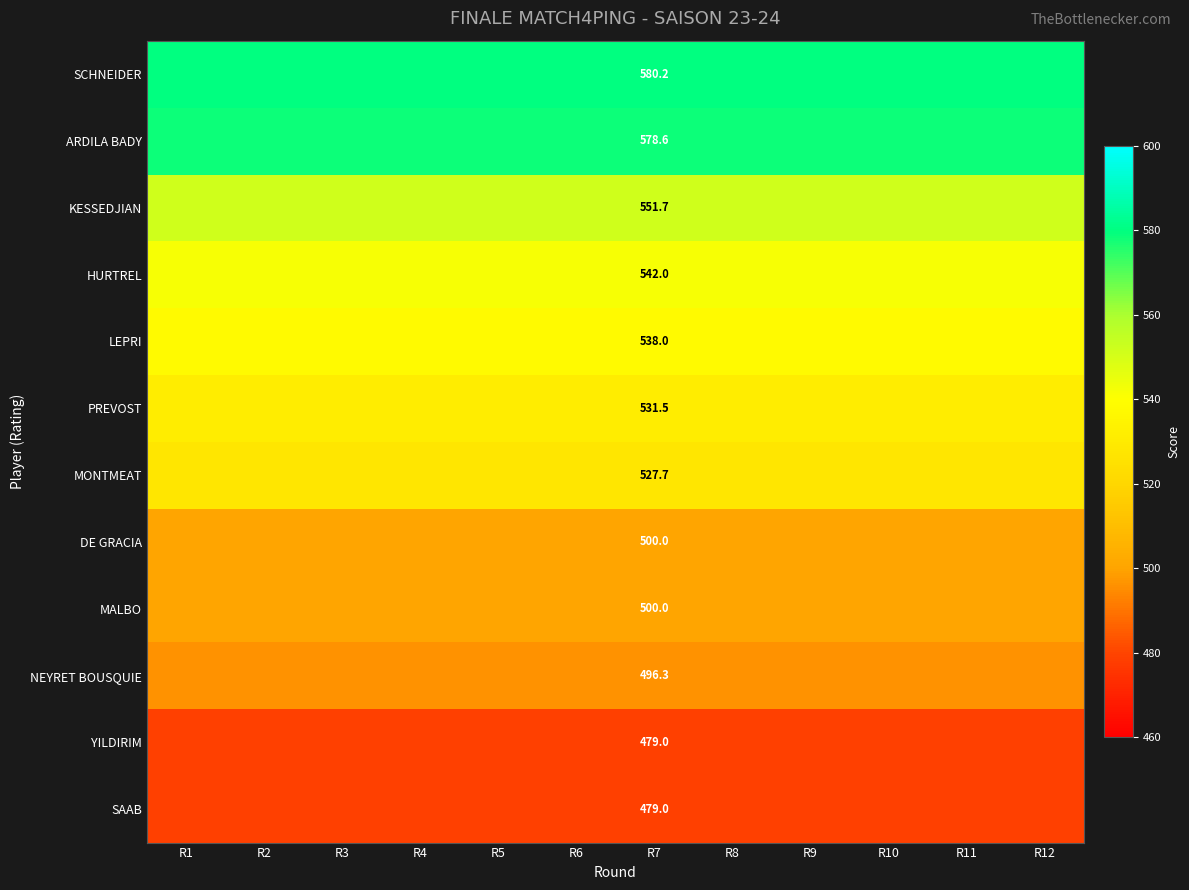

What is the approximate value of ARDILA BADY at R2?

578.6